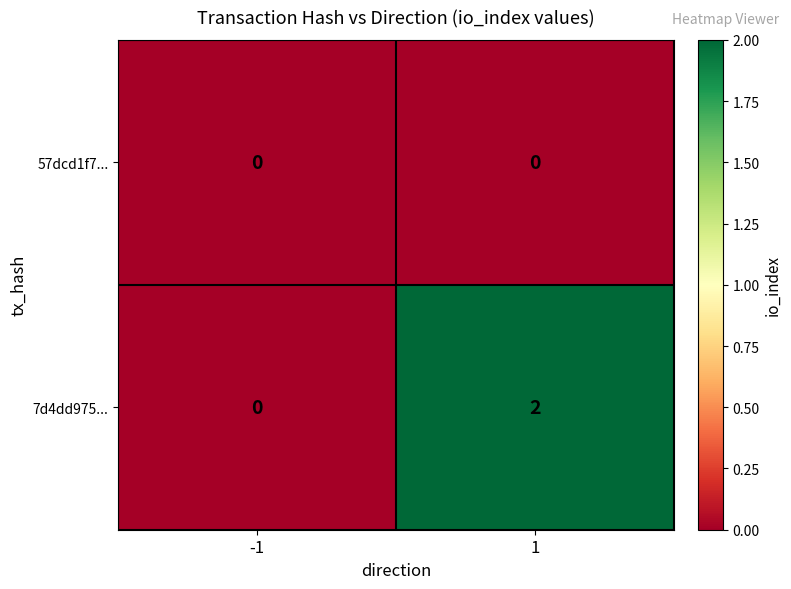

Rank the series at 1 from lowest to highest value.

57dcd1f7..., 7d4dd975...